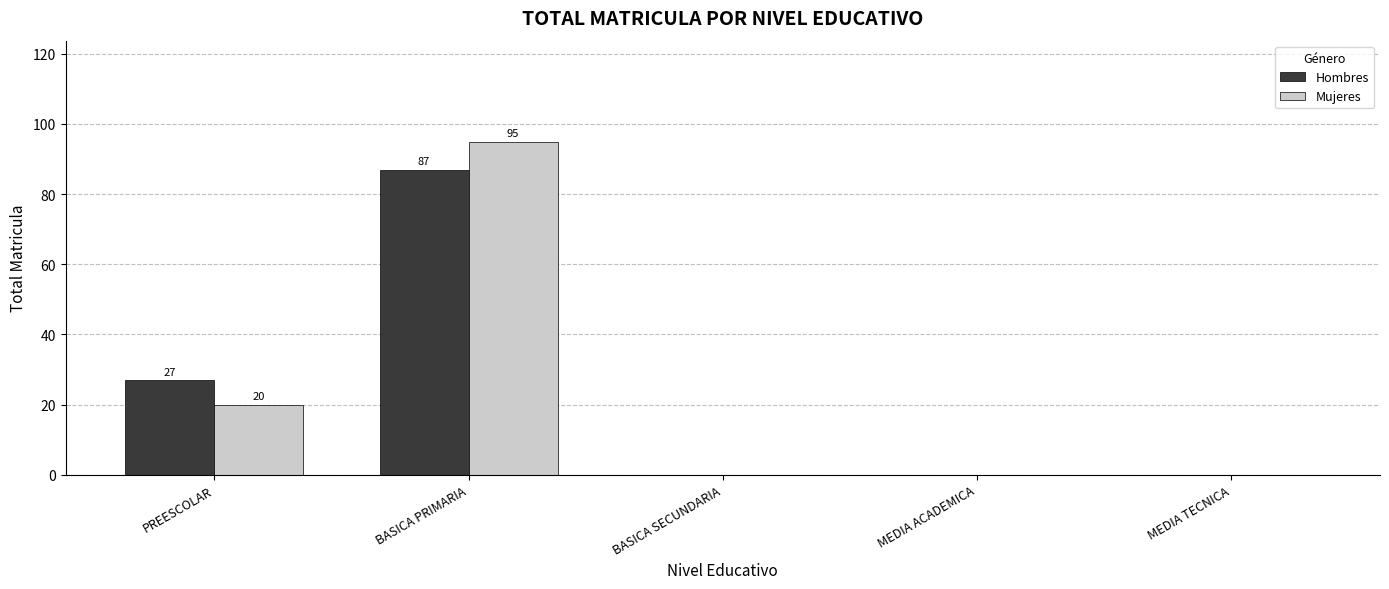

Count the number of data series in this chart.

2